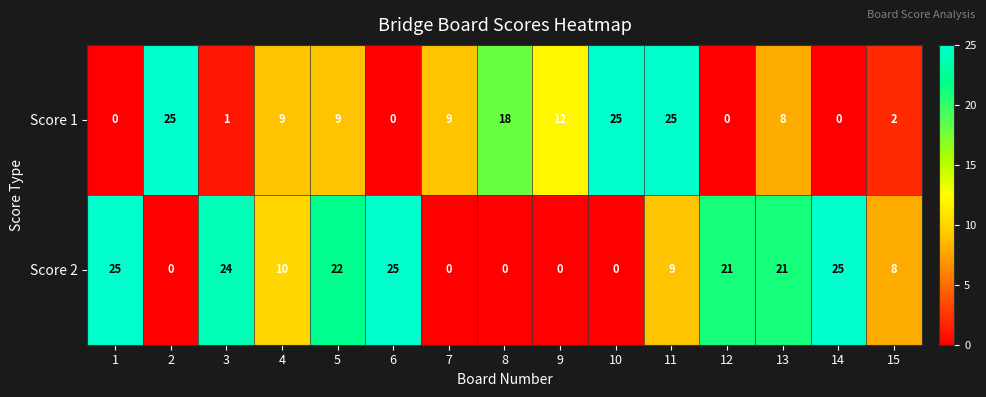

Reading right to left, list all the values displayed in this chart.

Score 1: 2	0	8	0	25	25	12	18	9	0	9	9	1	25	0
Score 2: 8	25	21	21	9	0	0	0	0	25	22	10	24	0	25